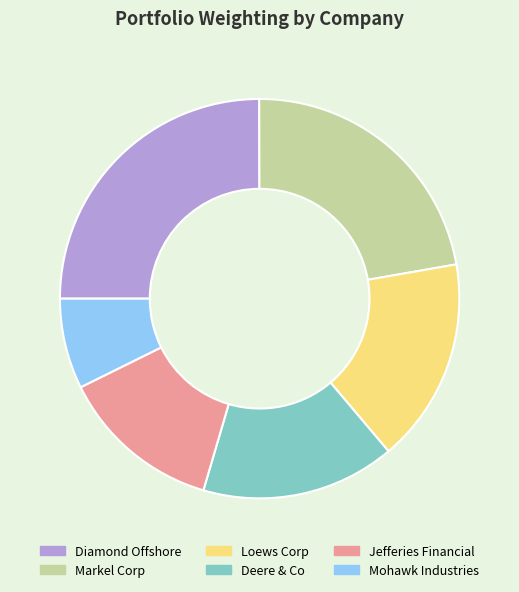

The Jefferies Financial slice represents 25% of the pie. True or false?

False